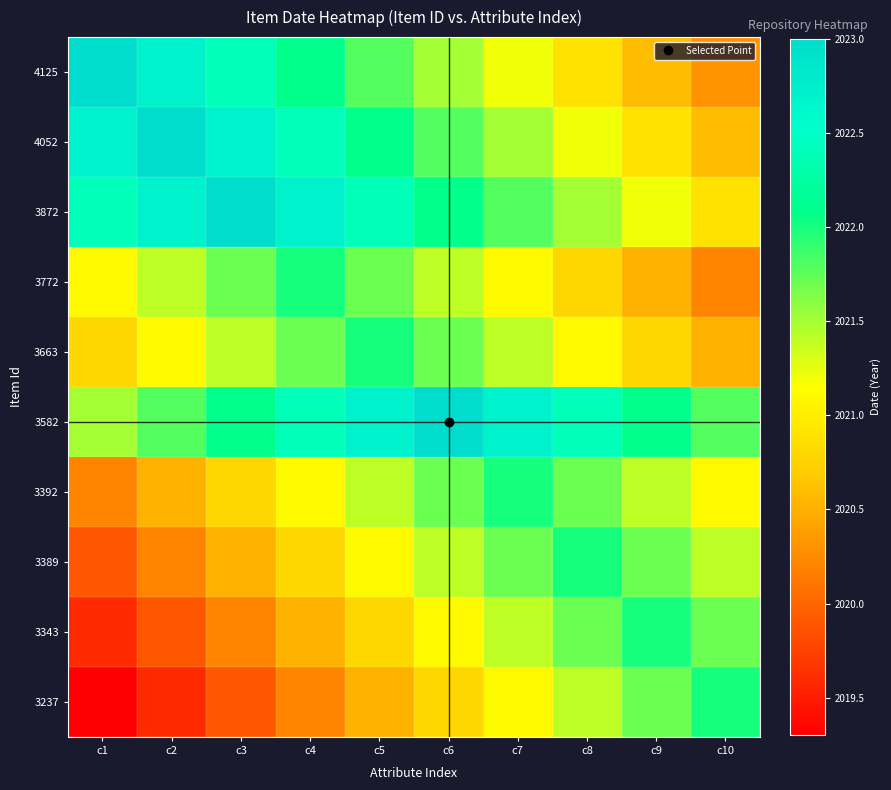

Rank the series by their maximum value, from lowest to highest.

3772, 3663, 3392, 3389, 3343, 3237, 4125, 4052, 3872, 3582